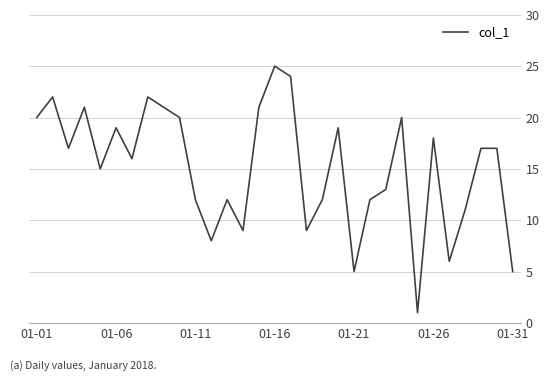

True or false: the data has more than 1 interior local peaks.

True